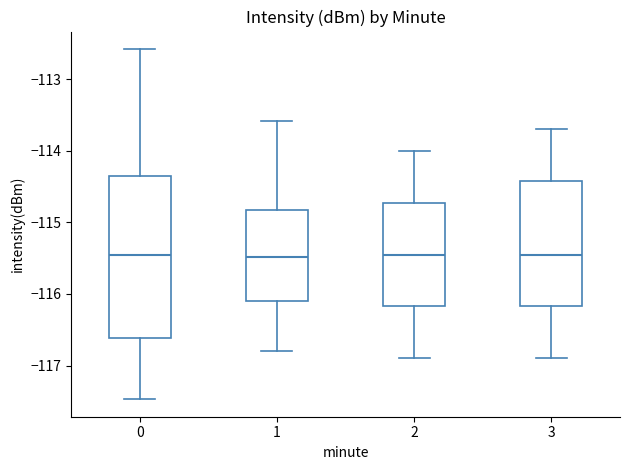

Which box is the tallest, from its lower edge to its upper edge?

0